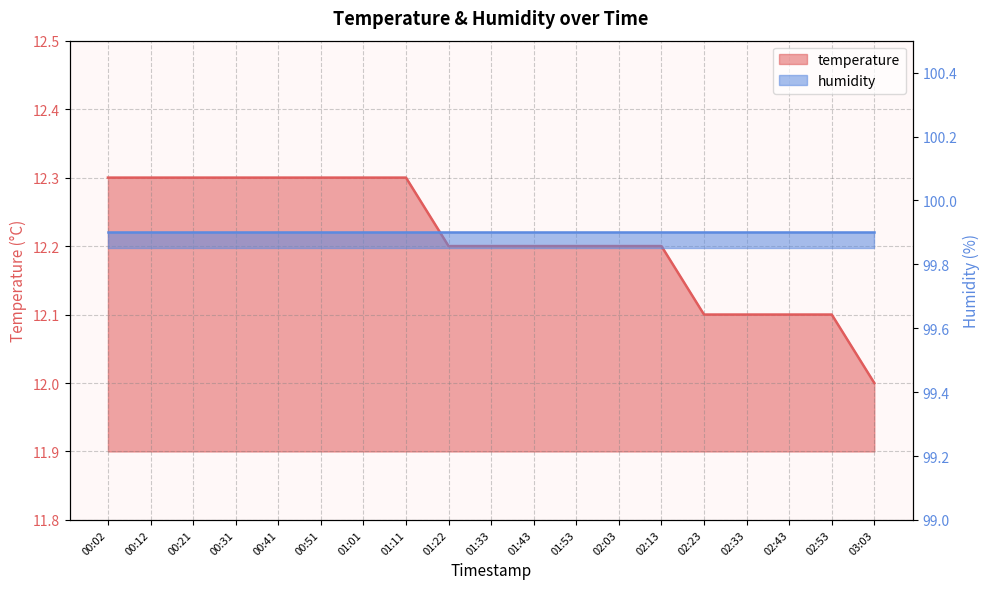

Reading left to right, what are all the values shown in this chart?

12.3	12.3	12.3	12.3	12.3	12.3	12.3	12.3	12.2	12.2	12.2	12.2	12.2	12.2	12.1	12.1	12.1	12.1	12.0